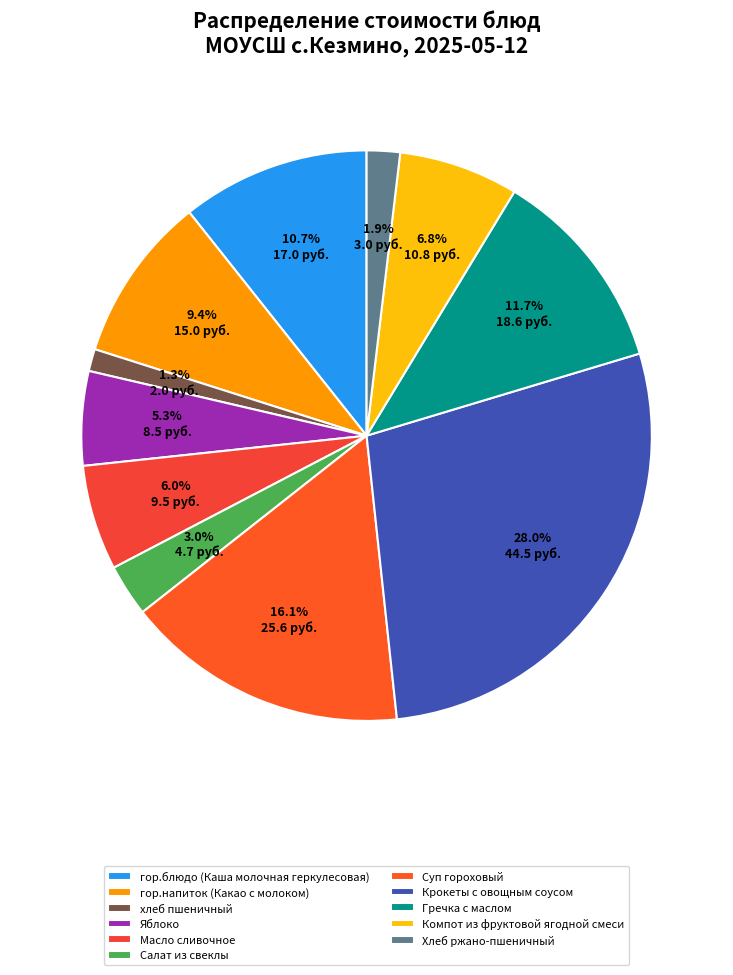

What percentage do Суп гороховый and Яблоко together represent?

21.4%